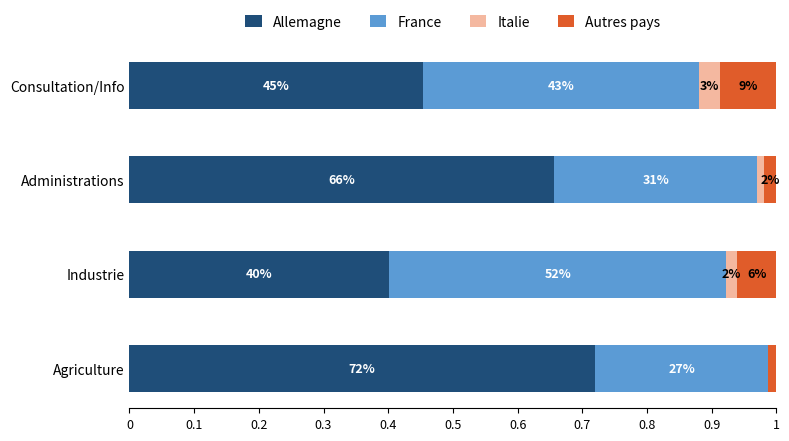

Rank the series by their maximum value, from highest to lowest.

Allemagne, France, Autres pays, Italie